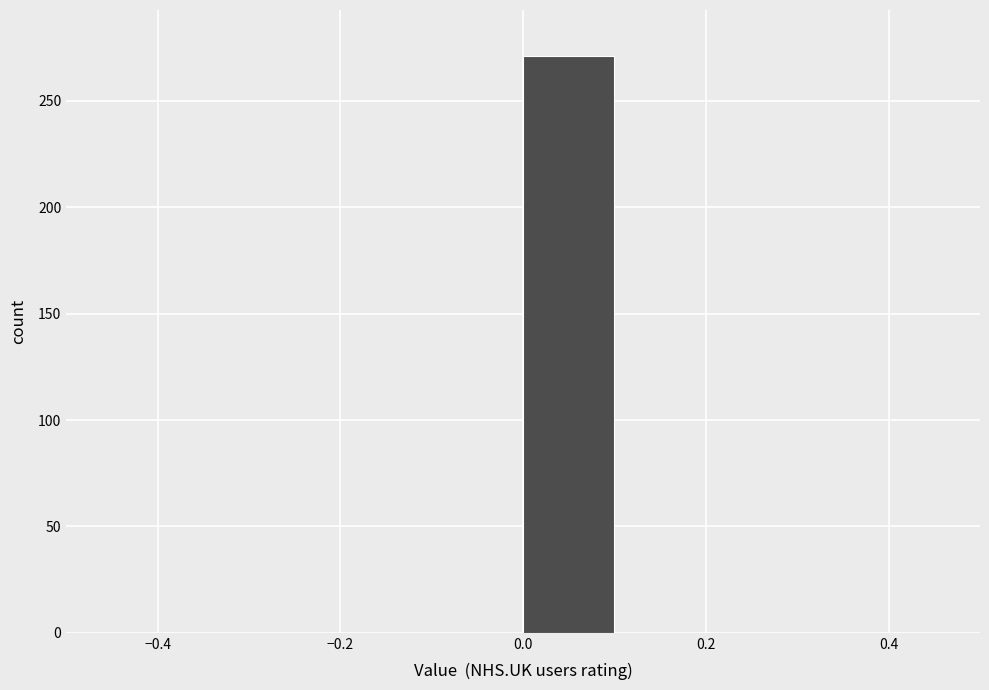

Reading left to right, transcribe this chart: for each bar, give the range it covers on the x-axis and its height. The values are not printed on the chart, so give them approximately, as read against the axis.

-0.5 to -0.4: 0
-0.4 to -0.3: 0
-0.3 to -0.2: 0
-0.2 to -0.1: 0
-0.1 to 0.0: 0
0.0 to 0.1: 270
0.1 to 0.2: 0
0.2 to 0.3: 0
0.3 to 0.4: 0
0.4 to 0.5: 0